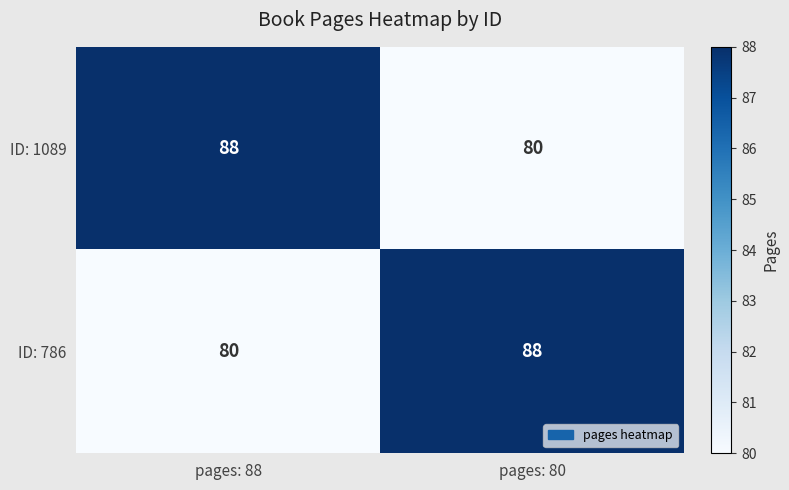

What is the approximate value of ID: 786 at pages: 80?

88